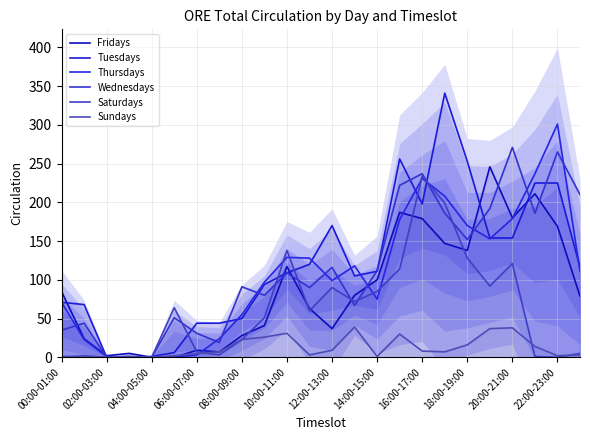

What is the maximum value shown in the chart?

341